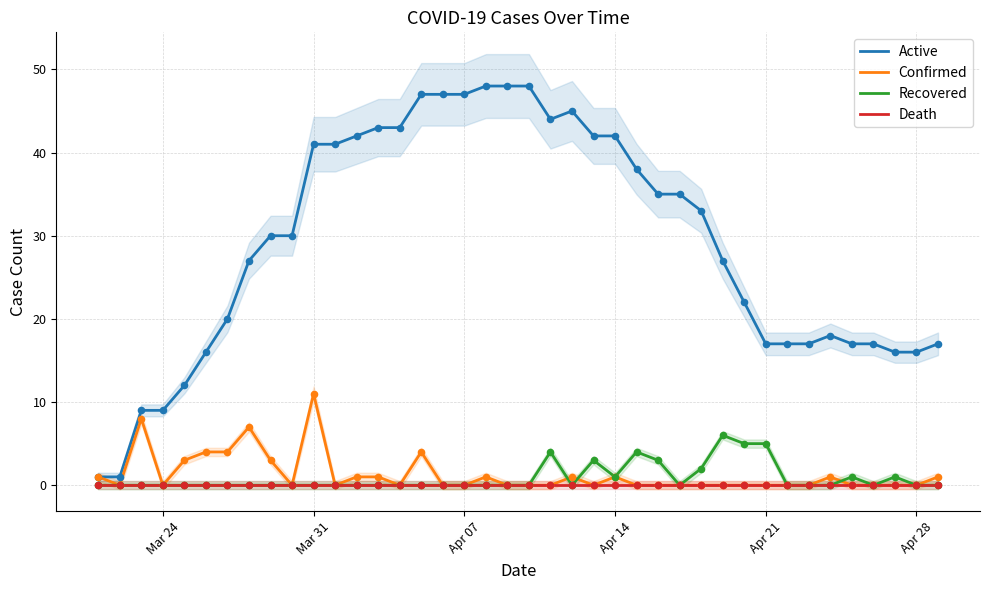

What are all the series names shown in the legend?

Active, Confirmed, Recovered, Death